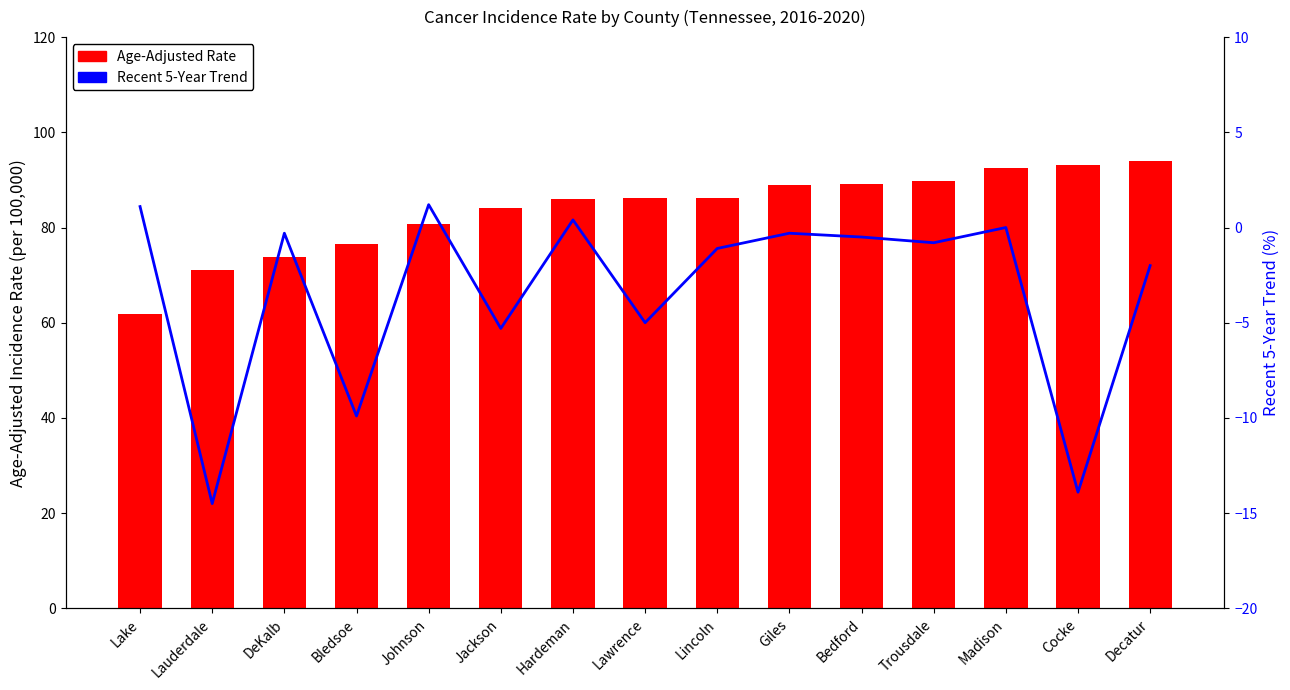

Rank the categories by Recent 5-Year Trend value from highest to lowest.

Johnson, Lake, Hardeman, Madison, DeKalb, Giles, Bedford, Trousdale, Lincoln, Decatur, Lawrence, Jackson, Bledsoe, Cocke, Lauderdale